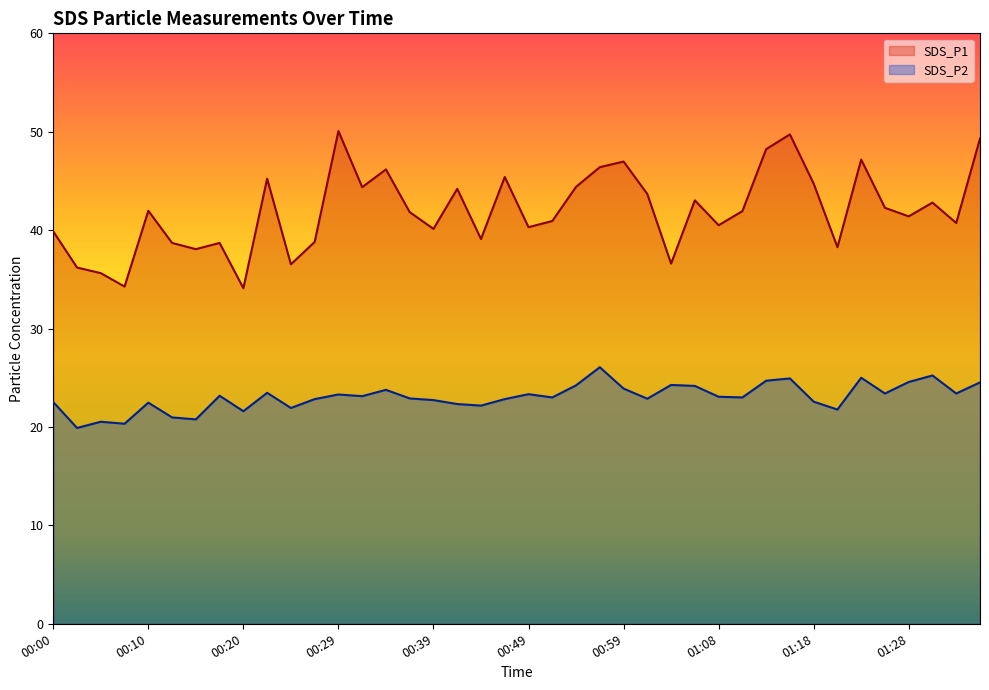

True or false: SDS_P2 and SDS_P1 intersect in this chart.

False